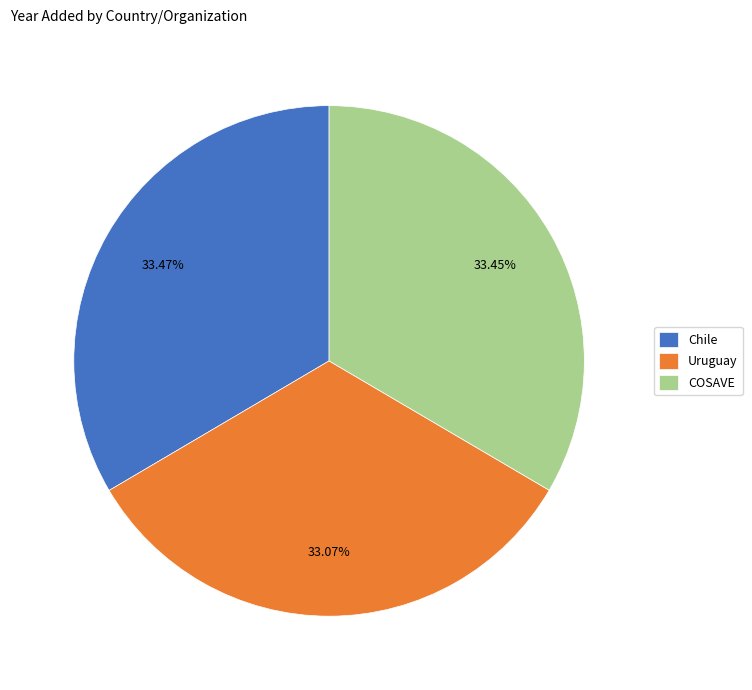

To the nearest percent, what percentage of the pie is Uruguay?

33%